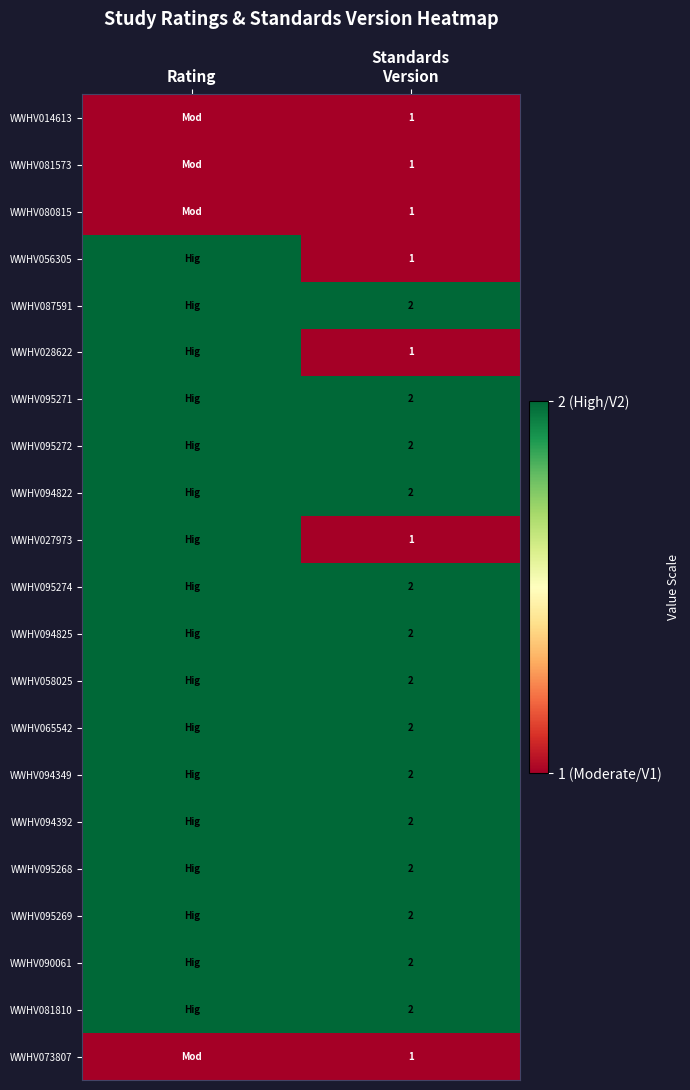

What is the difference between the highest and lowest values at Rating?

1